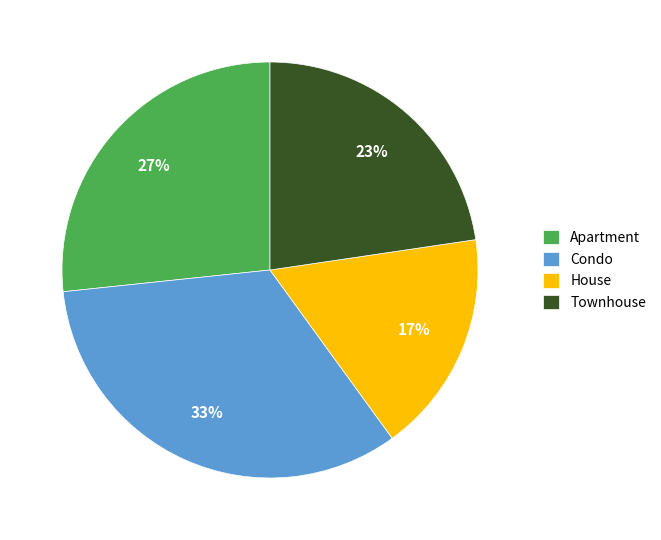

Do Apartment and House together represent more than half of the pie?

No